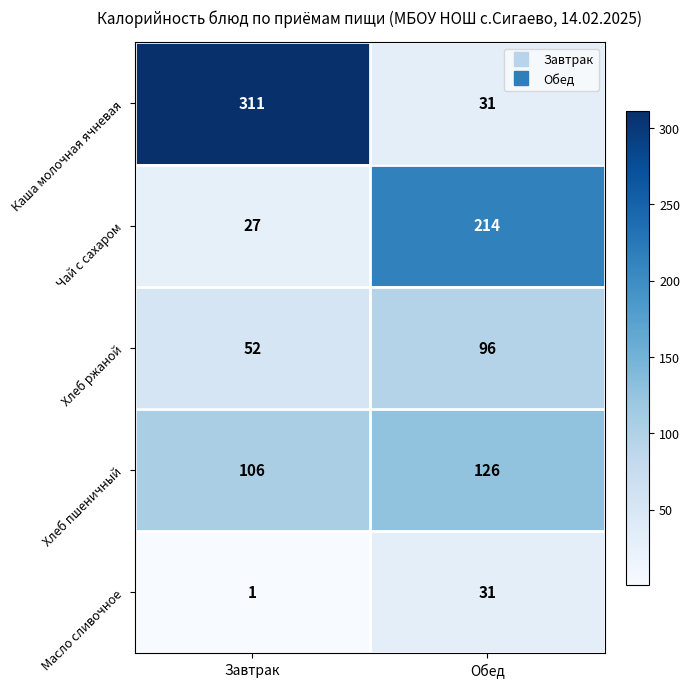

The Чай с сахаром series shows 27 at Завтрак. True or false?

True